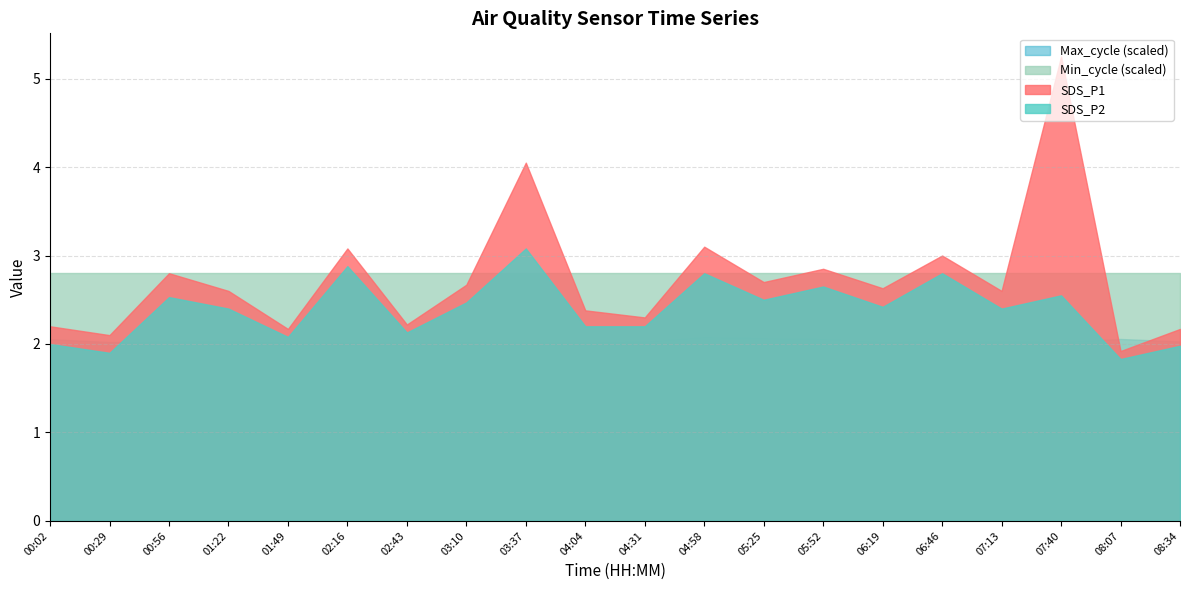

True or false: Max_cycle (scaled) and SDS_P1 intersect in this chart.

True